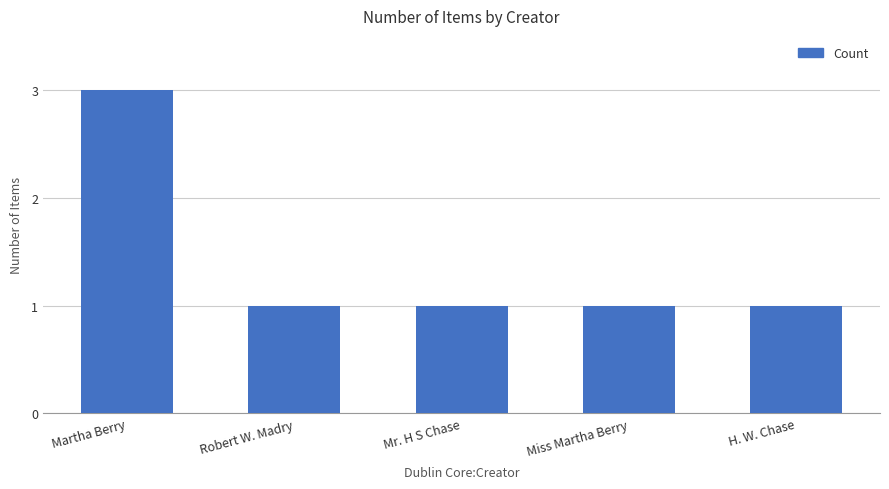

What is the smallest value displayed?

1